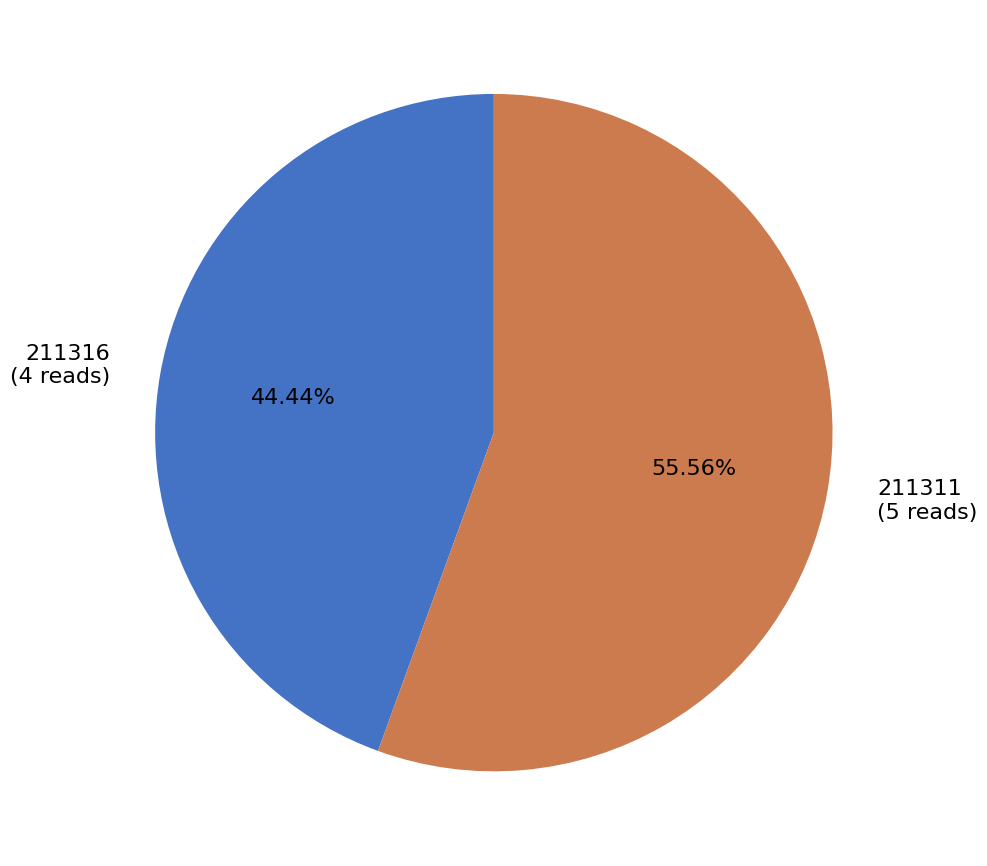

Is there a majority slice in this chart?

Yes